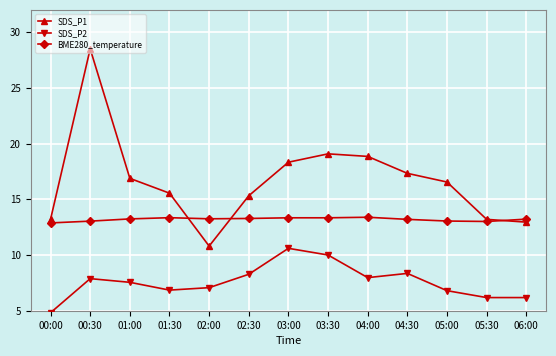

What is the difference between the second highest and minimum values in the BME280_temperature series?

0.5